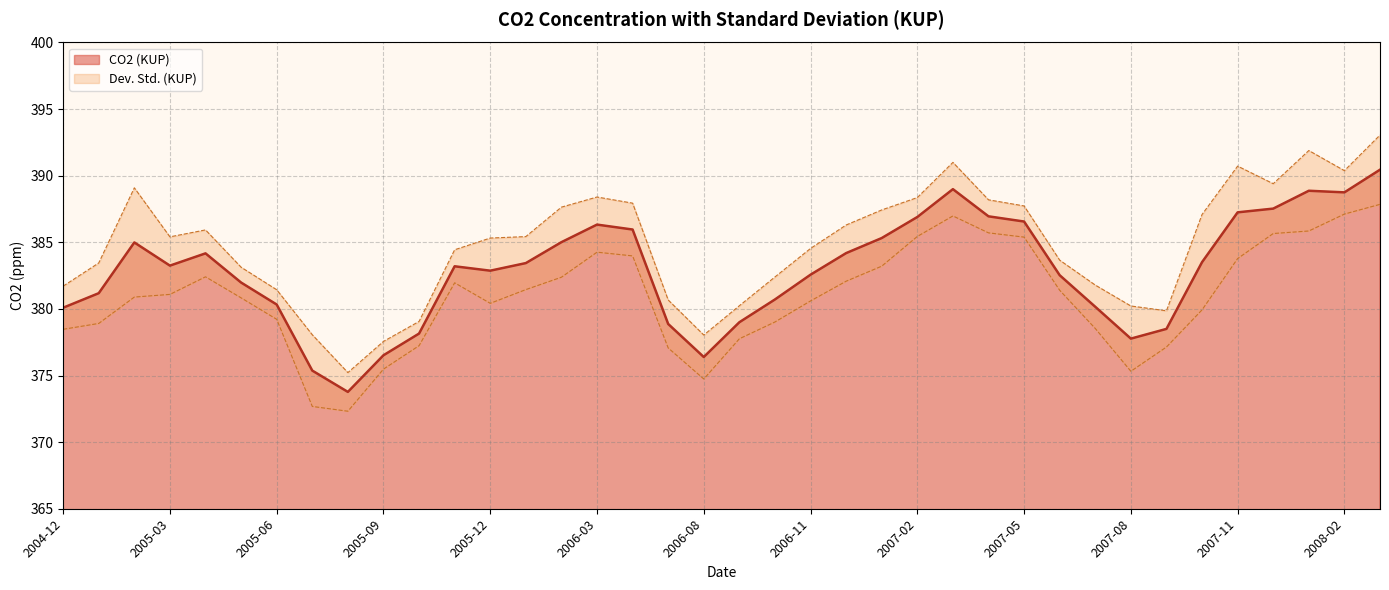

Approximately how many times larger is the value at 2007-01 compared to 2005-05?

1.0